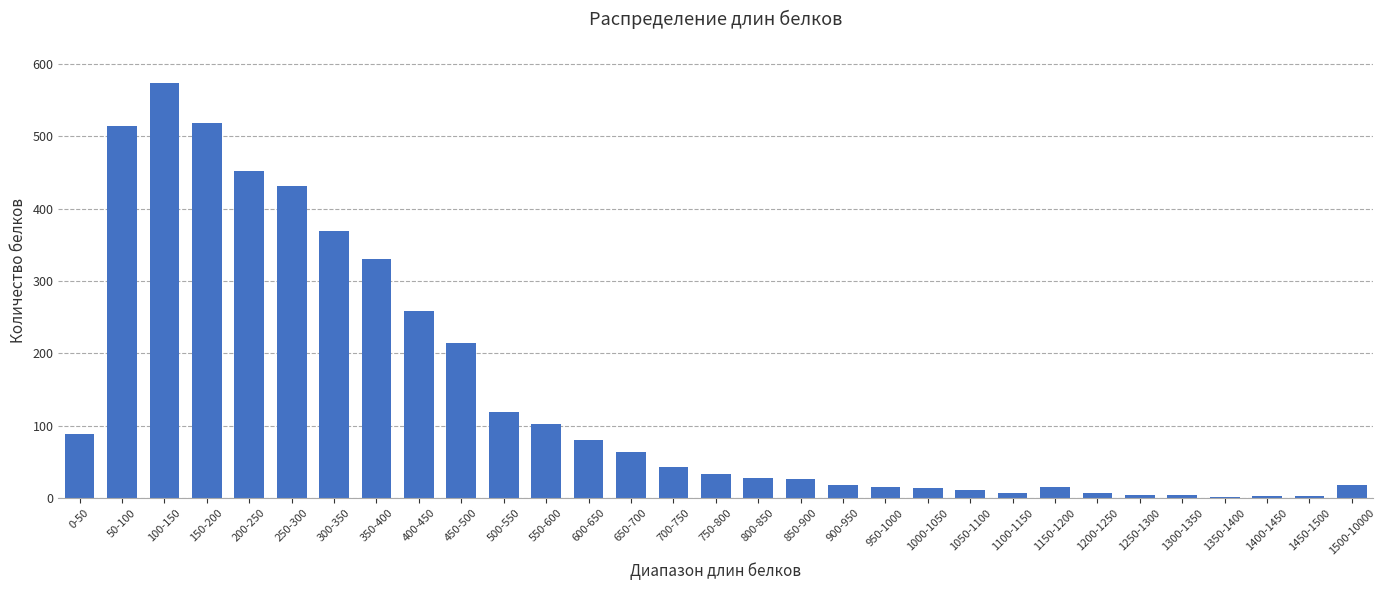

What is the sum of the values at 1000-1050 and 500-550?

133